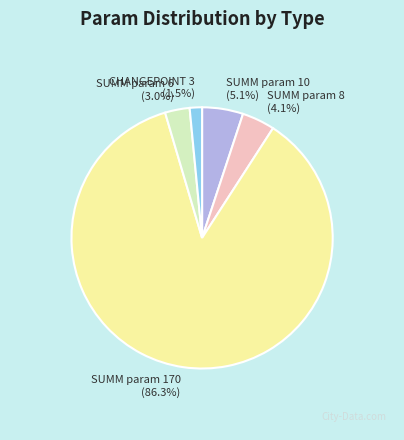

What percentage is the SUMM param 10 slice, to the nearest percent?

5%